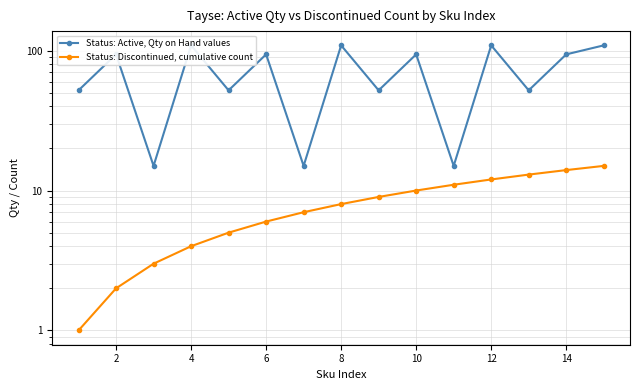

Does the chart display data point markers on the line(s)?

Yes